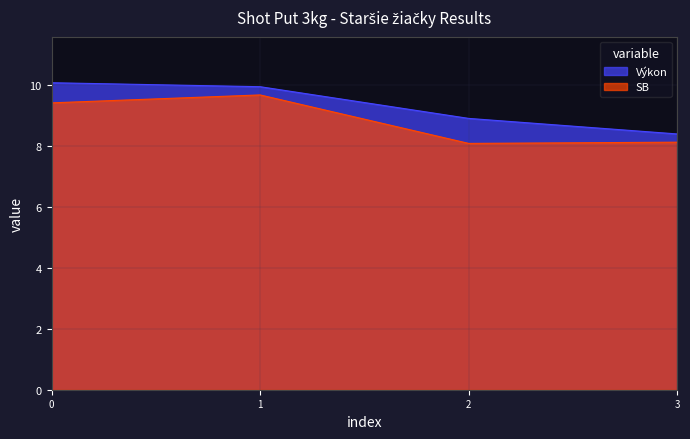

What is the total value across all series at 3?

16.5